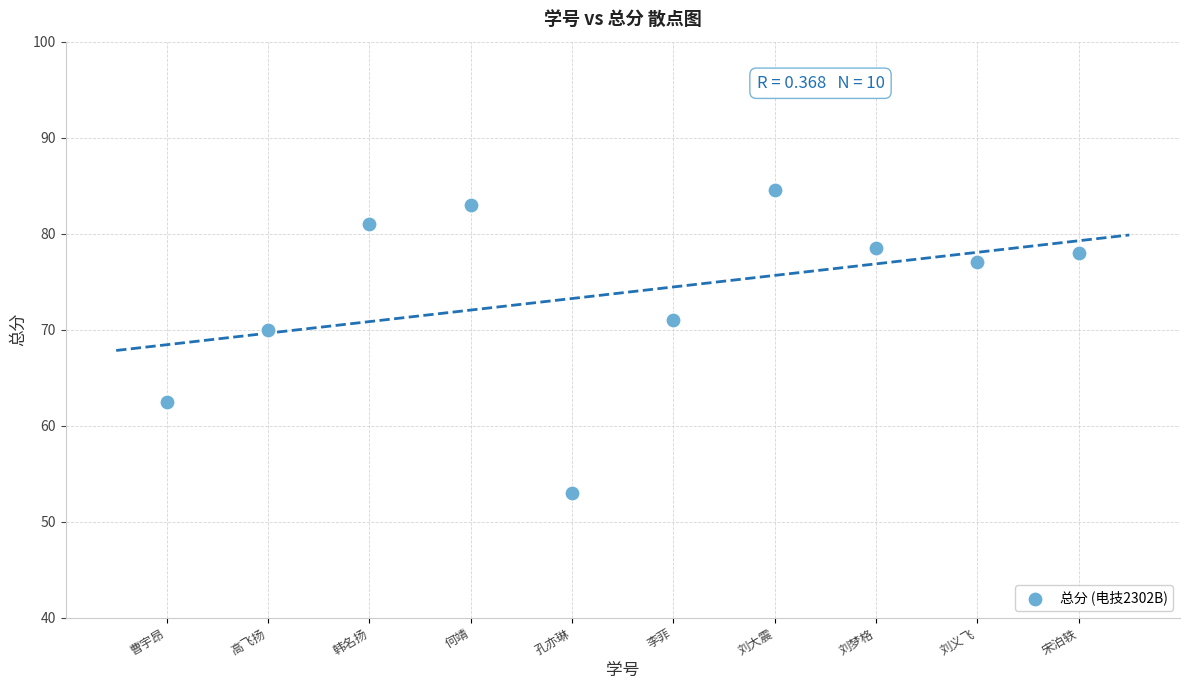

What is the range of Y values (max minus min)?

31.5